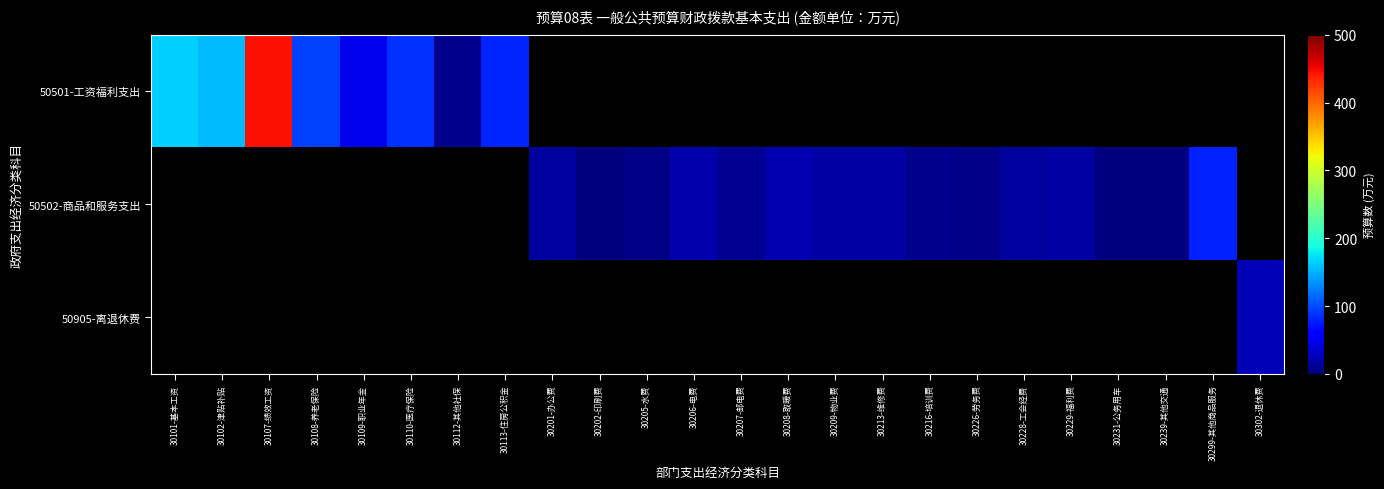

Rank the series by their average value, from highest to lowest.

50501-工资福利支出, 50502-商品和服务支出, 50905-离退休费